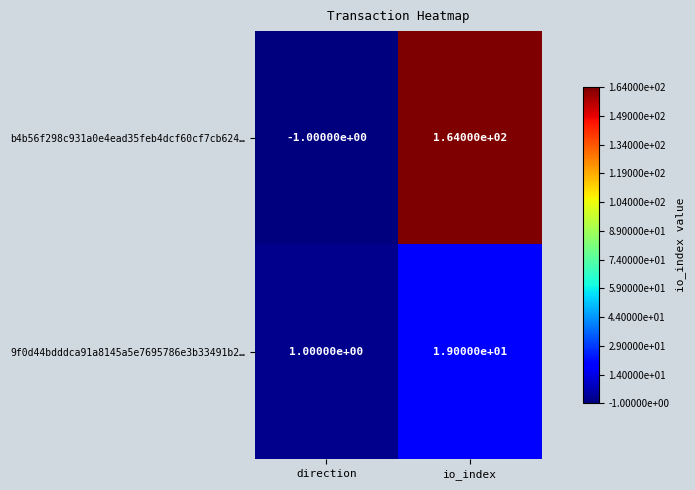

Rank the series by their average value, from lowest to highest.

9f0d44bdddca91a8145a5e7695786e3b33491b2…, b4b56f298c931a0e4ead35feb4dcf60cf7cb624…